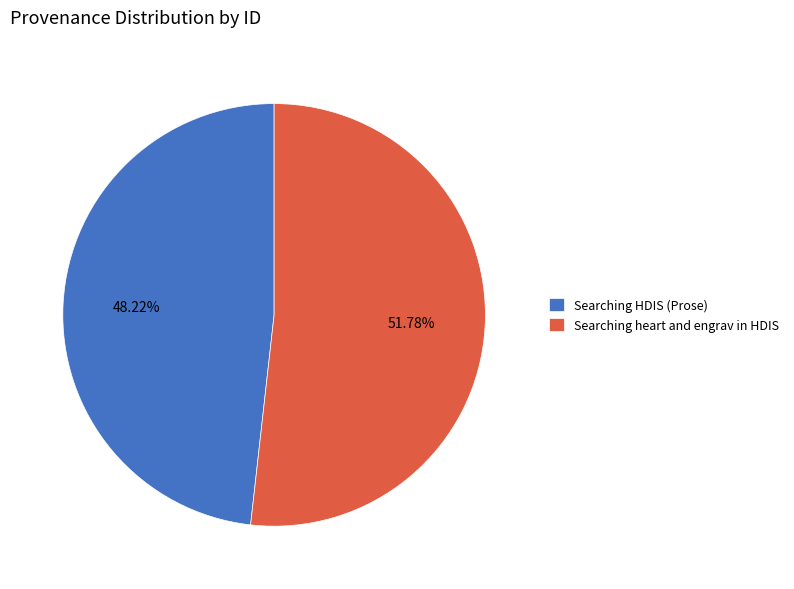

What is the majority slice?

Searching heart and engrav in HDIS